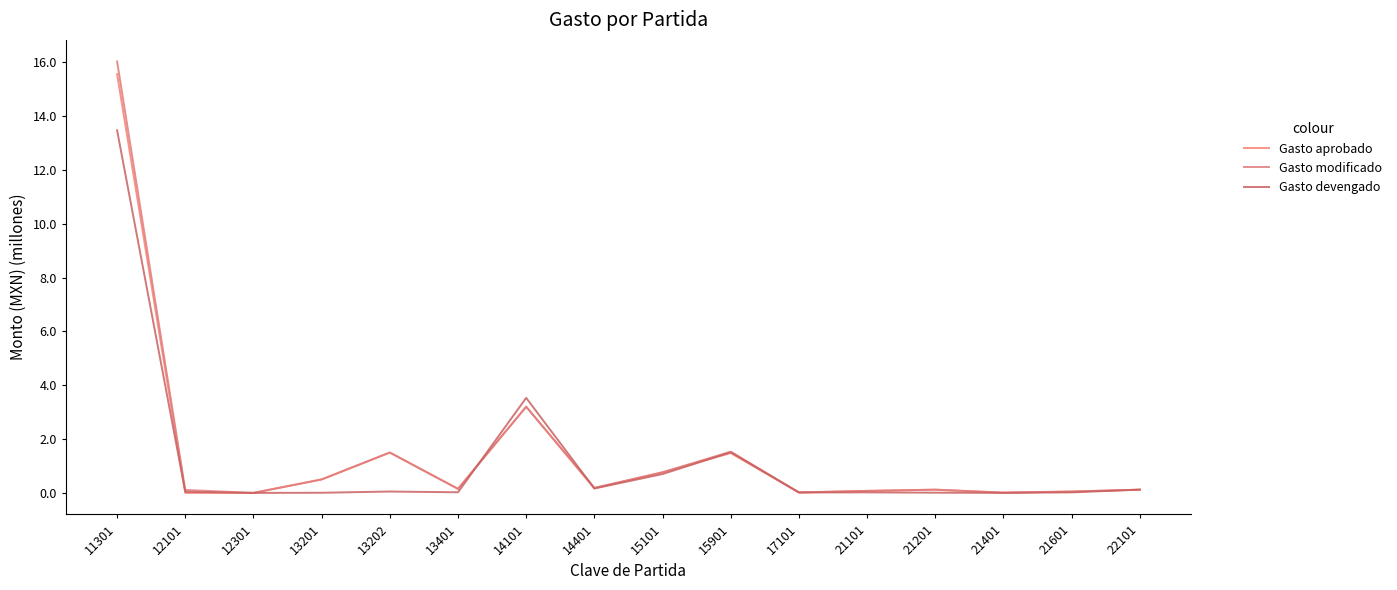

List the series in order of their peak value, lowest first.

Gasto devengado, Gasto aprobado, Gasto modificado